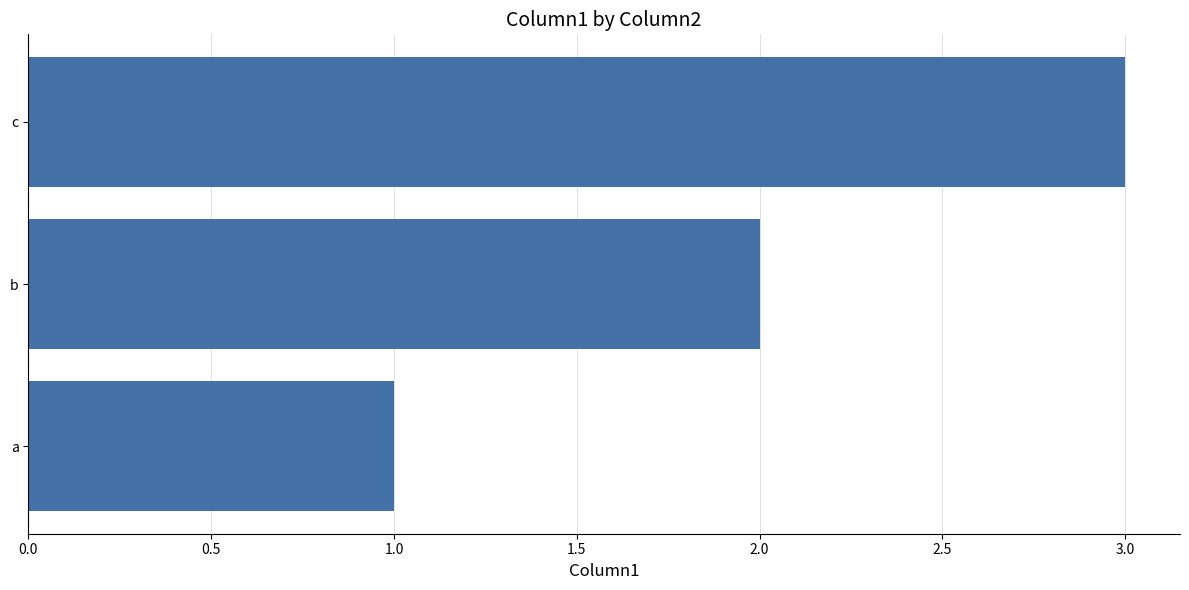

Rank the categories by value from lowest to highest.

a, b, c